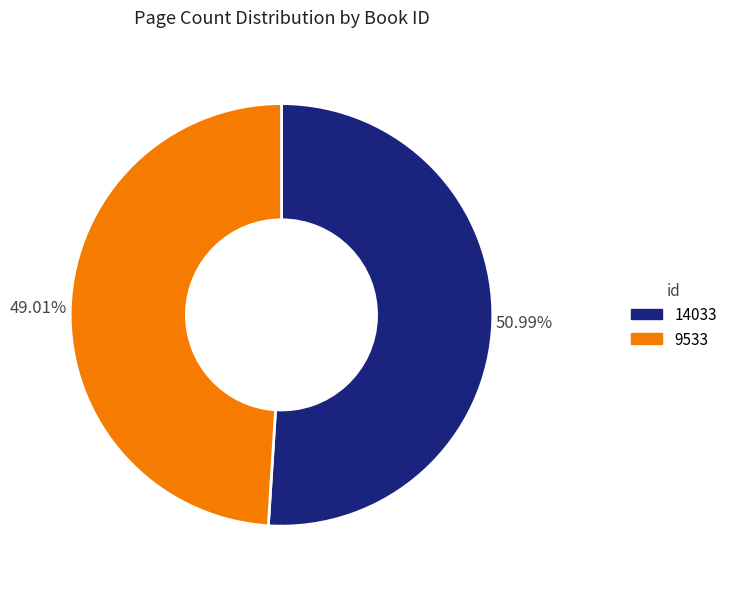

Between 14033 and 9533, which is larger?

14033